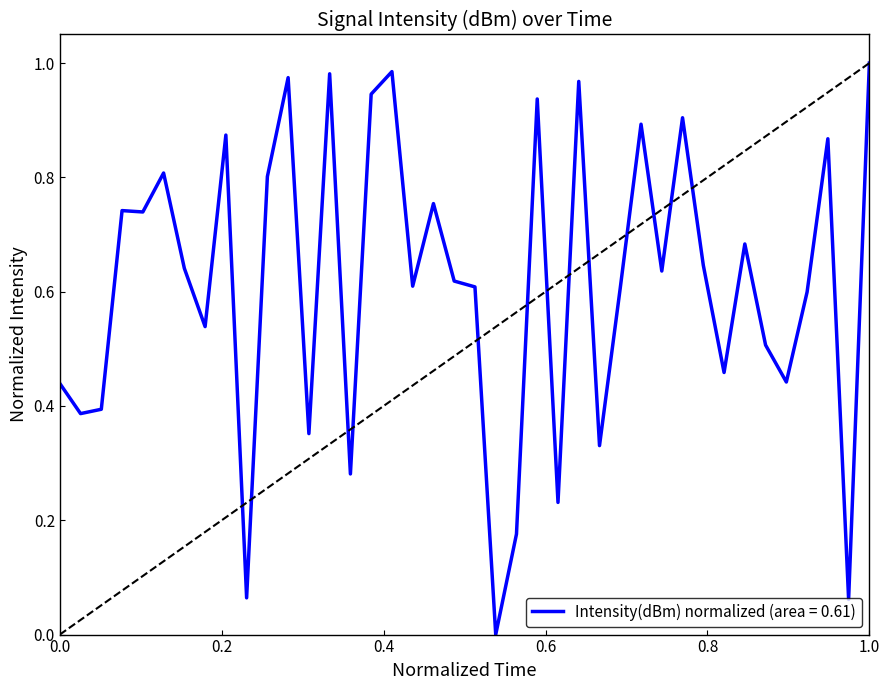

Is it true that the value at 0.0 is 0.6?

False